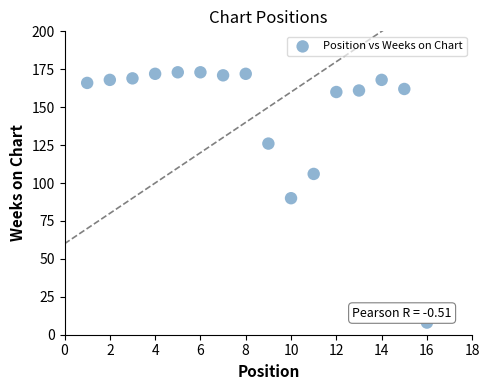

What is the range of Y values (max minus min)?

165